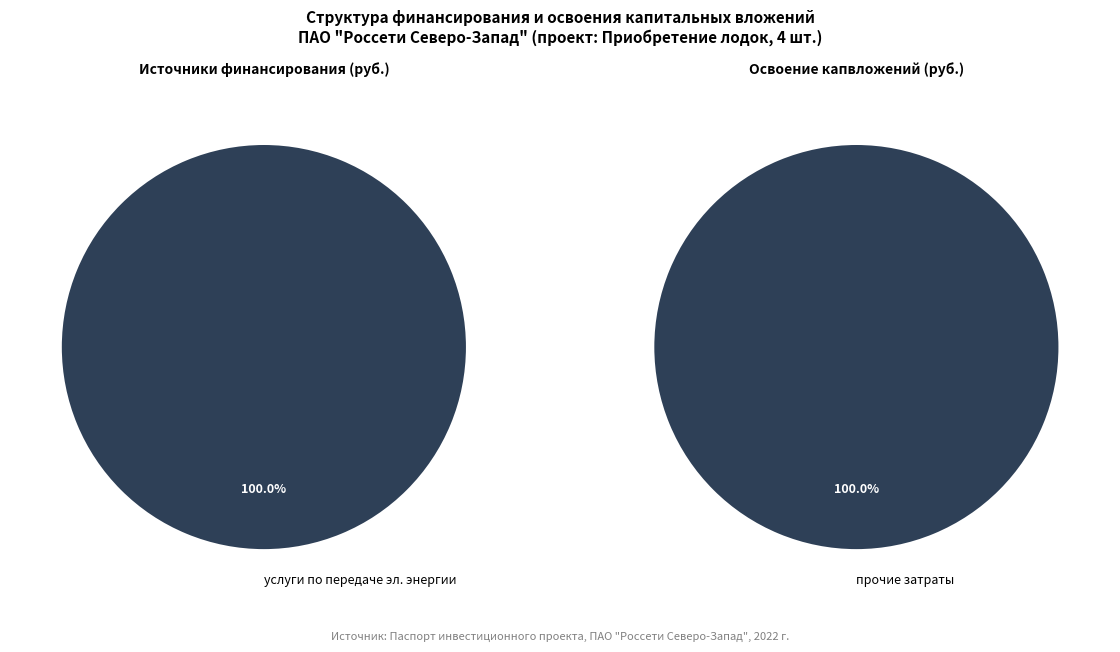

To the nearest percent, what portion does 0 represent?

100%